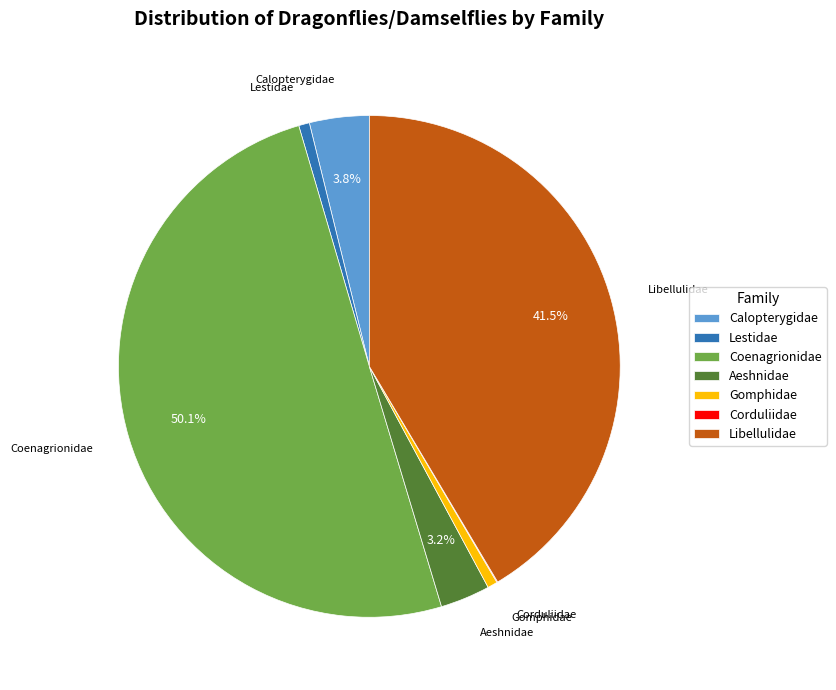

Is it true that Libellulidae is 55% of the pie?

False